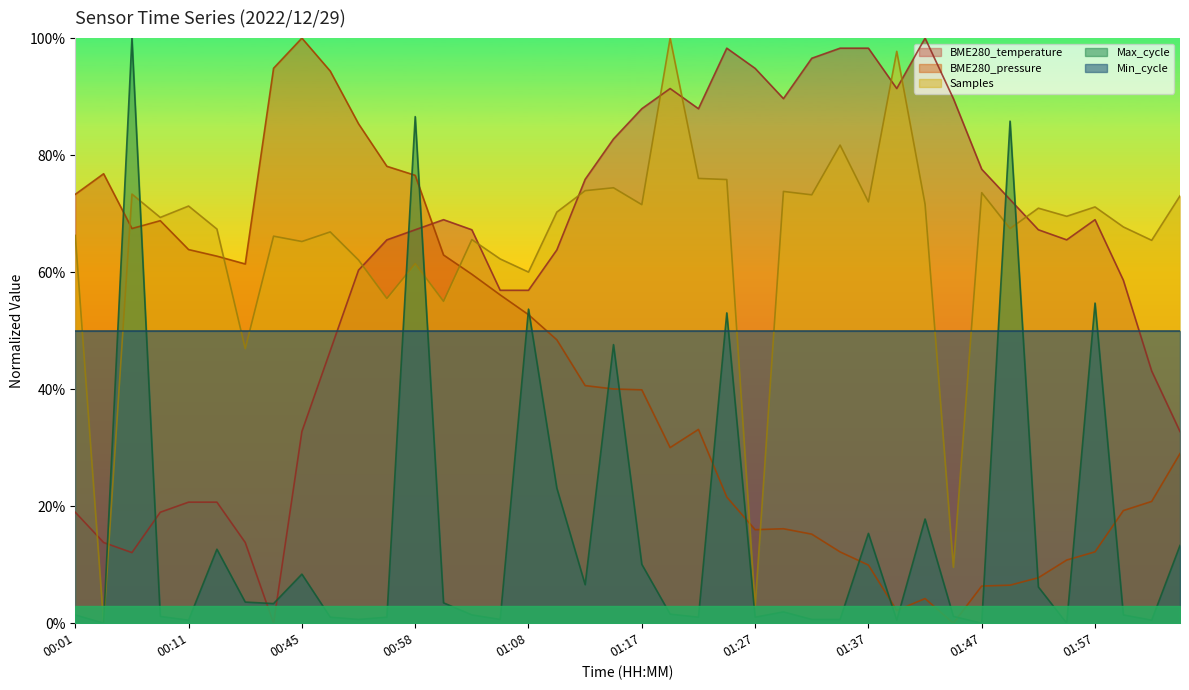

After their last crossing, which series has the higher values: Max_cycle or BME280_temperature?

BME280_temperature